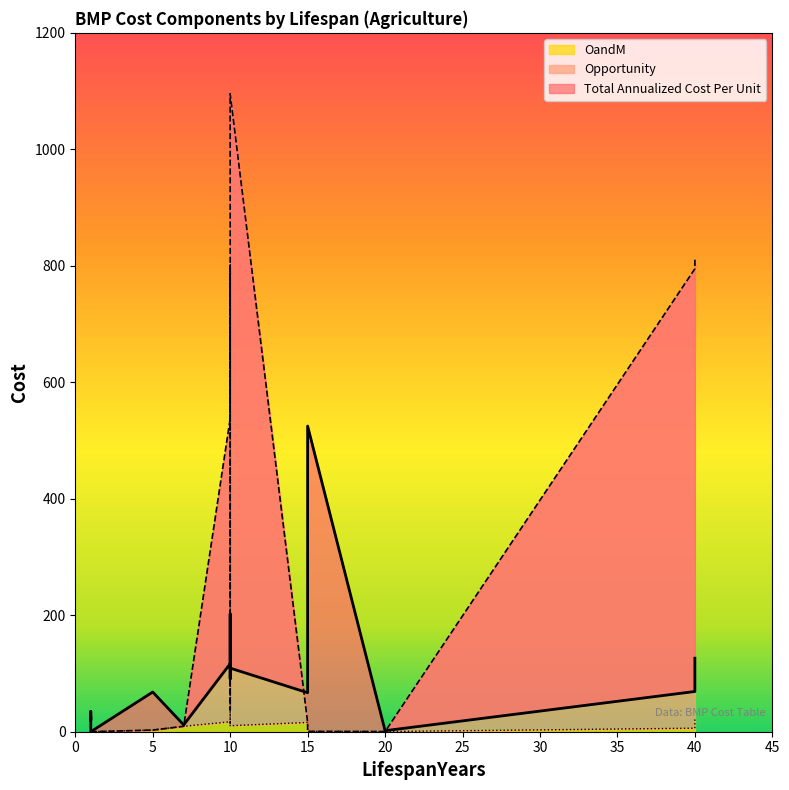

What is the label of the 14th point from the right?

40